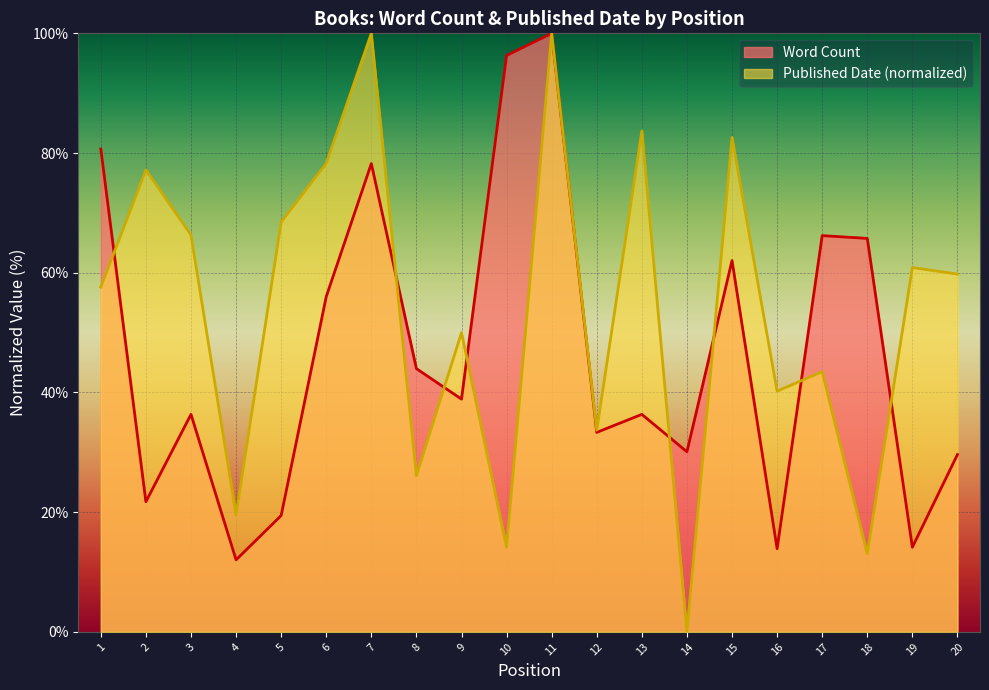

What is the value of the Word Count point at the 14th from the left?

30.1